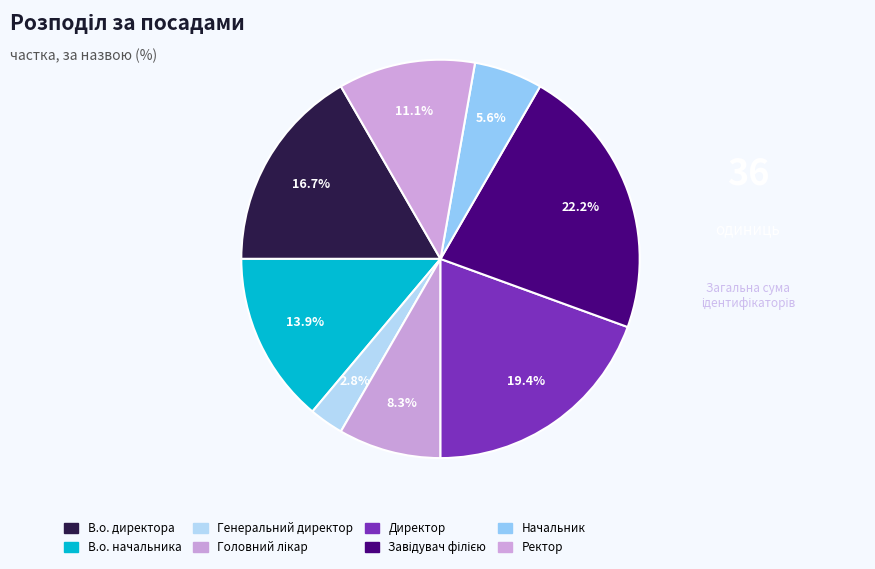

How many segments does this pie chart have?

8